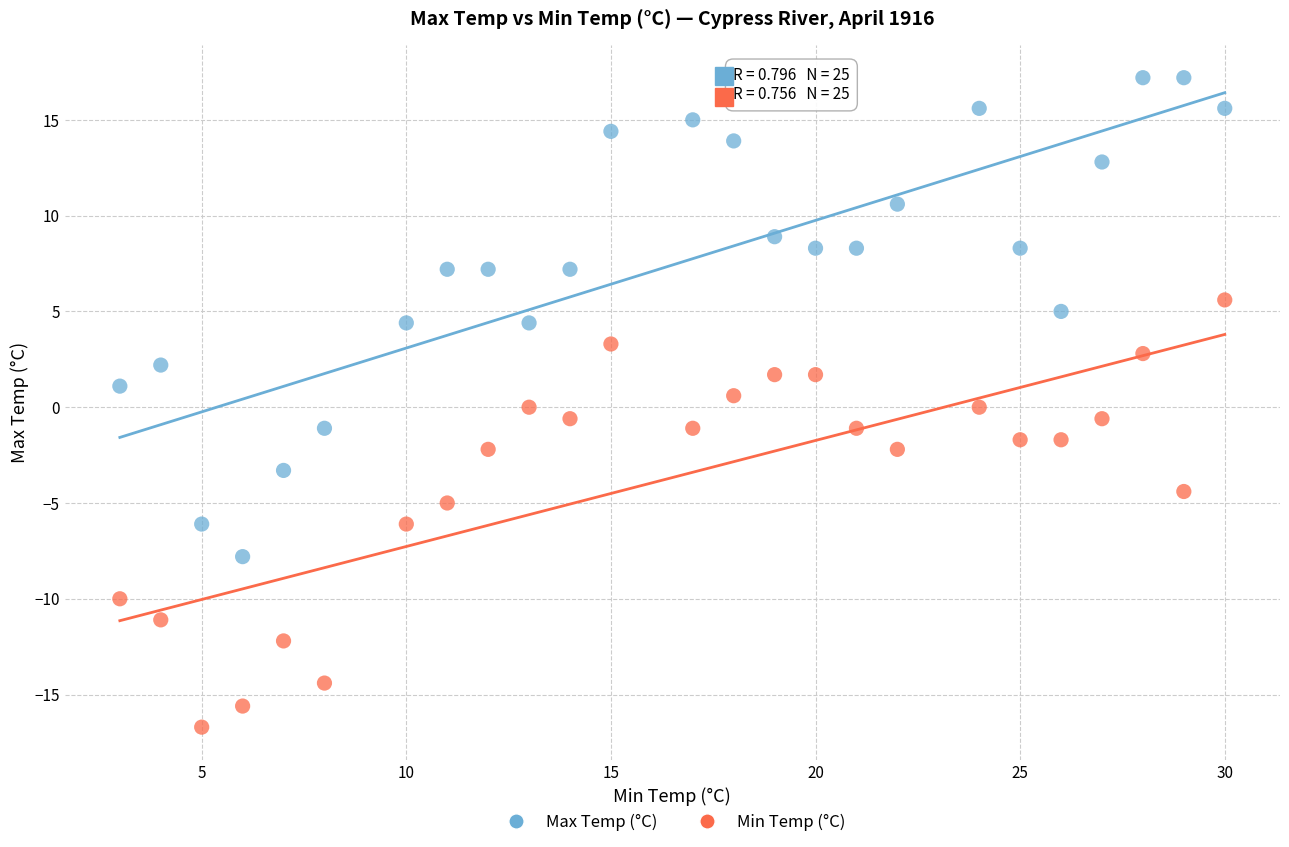

Which series contains the lowest Y value?

Min Temp (°C)